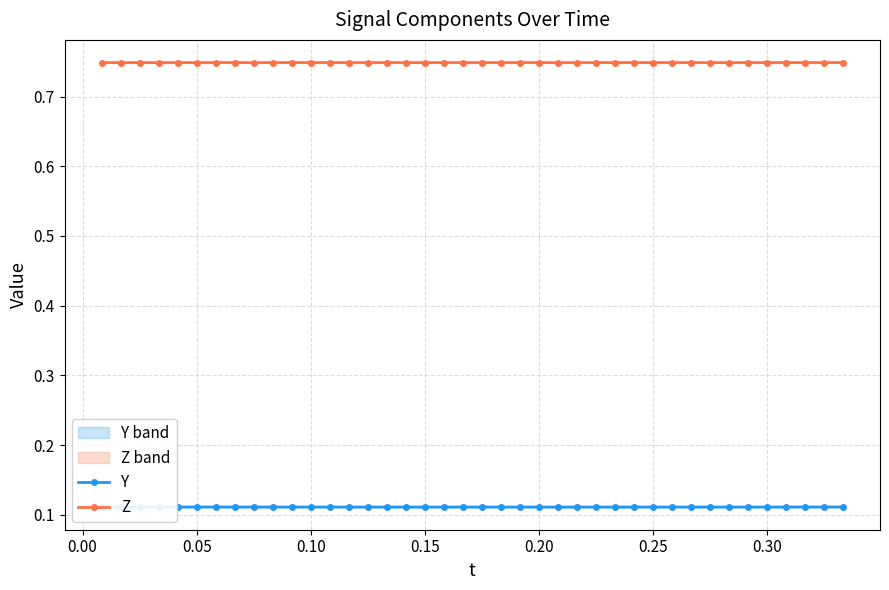

What is the maximum value for Z?

0.7